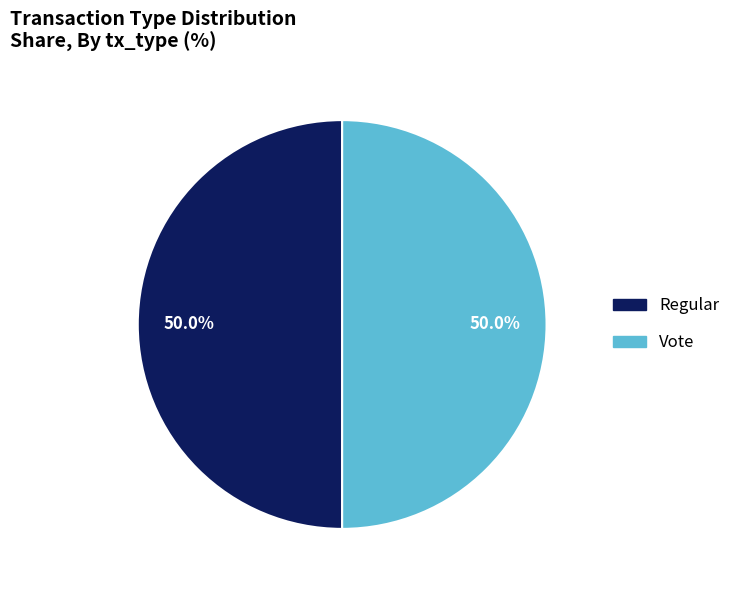

Count the number of slices in the pie.

2